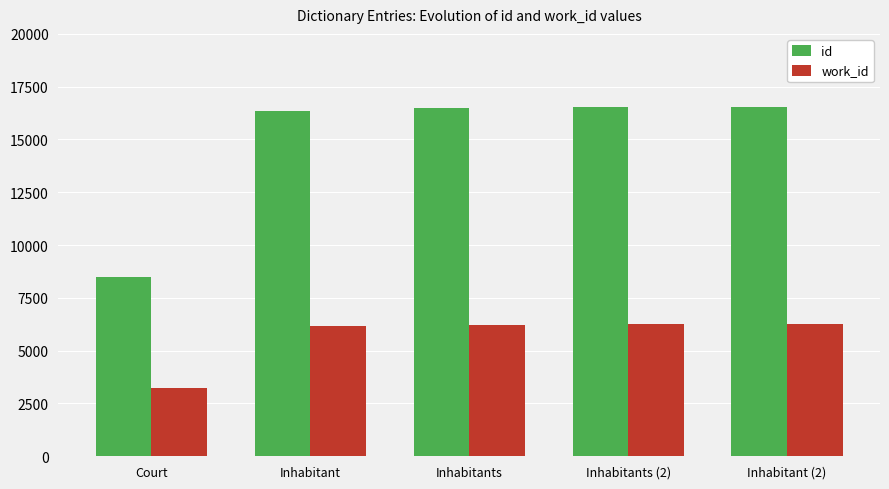

List the series in order of their overall mean, highest first.

id, work_id